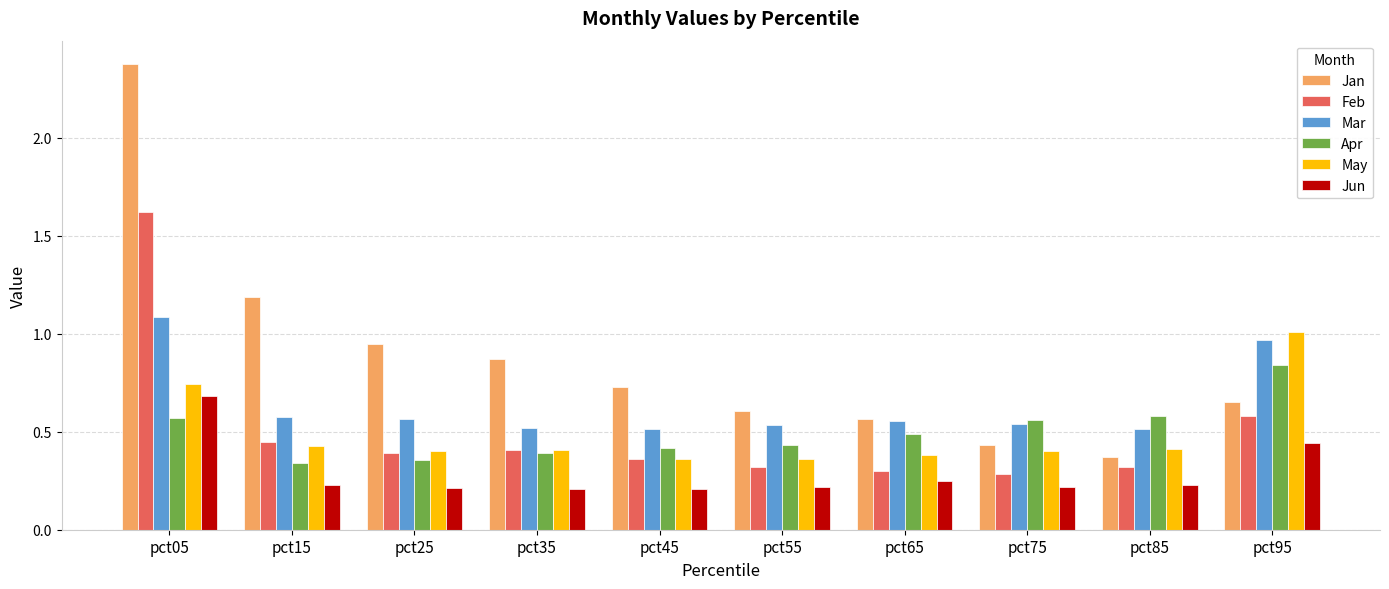

What is the maximum value shown in the chart?

2.4